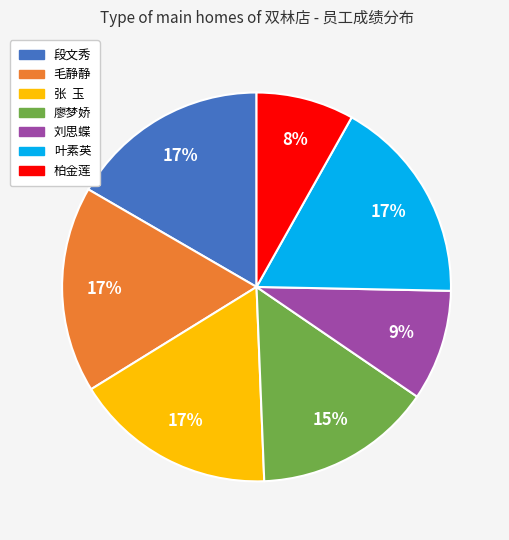

What is the smallest slice in the pie chart?

柏金莲